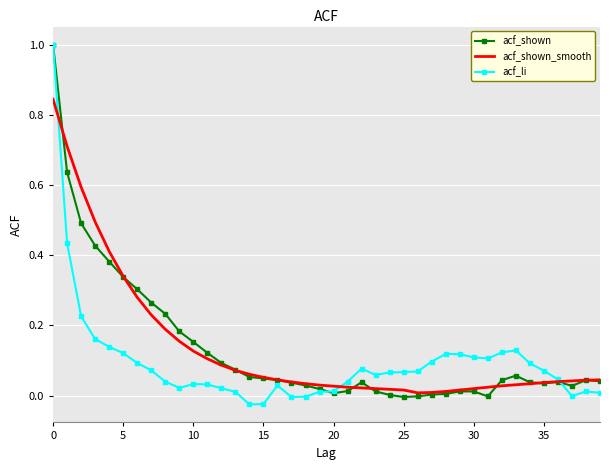

What is the greatest value displayed?

1.0